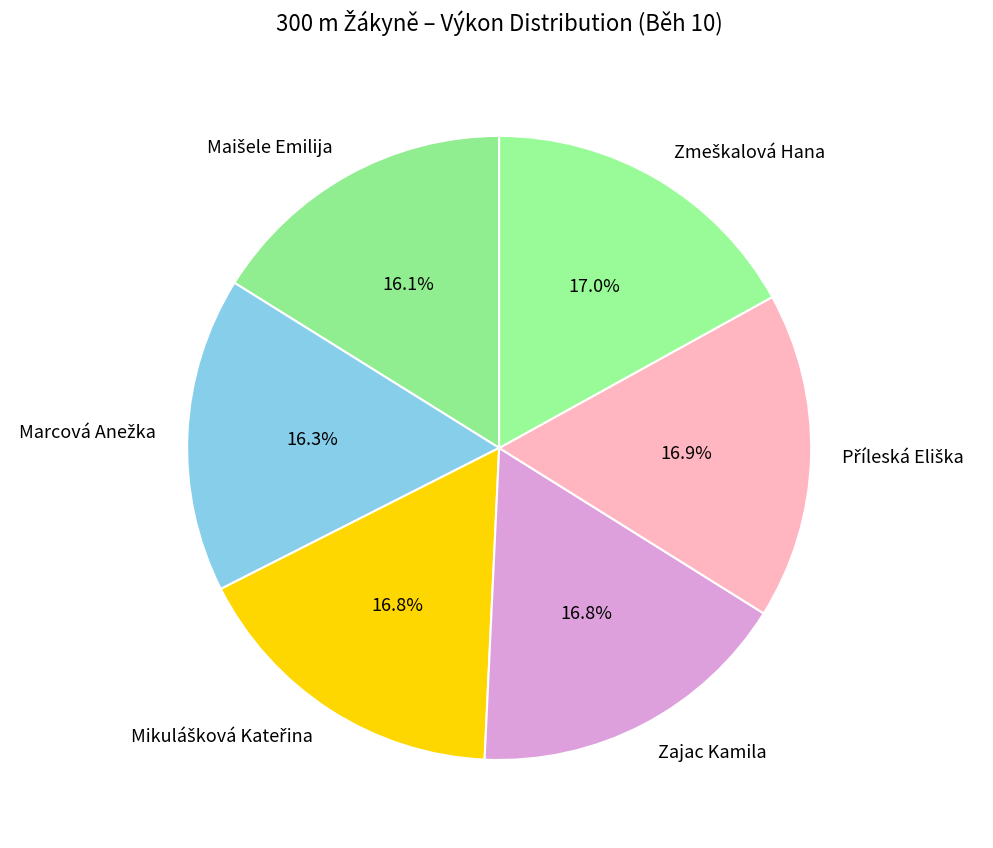

Is there a majority slice in this chart?

No